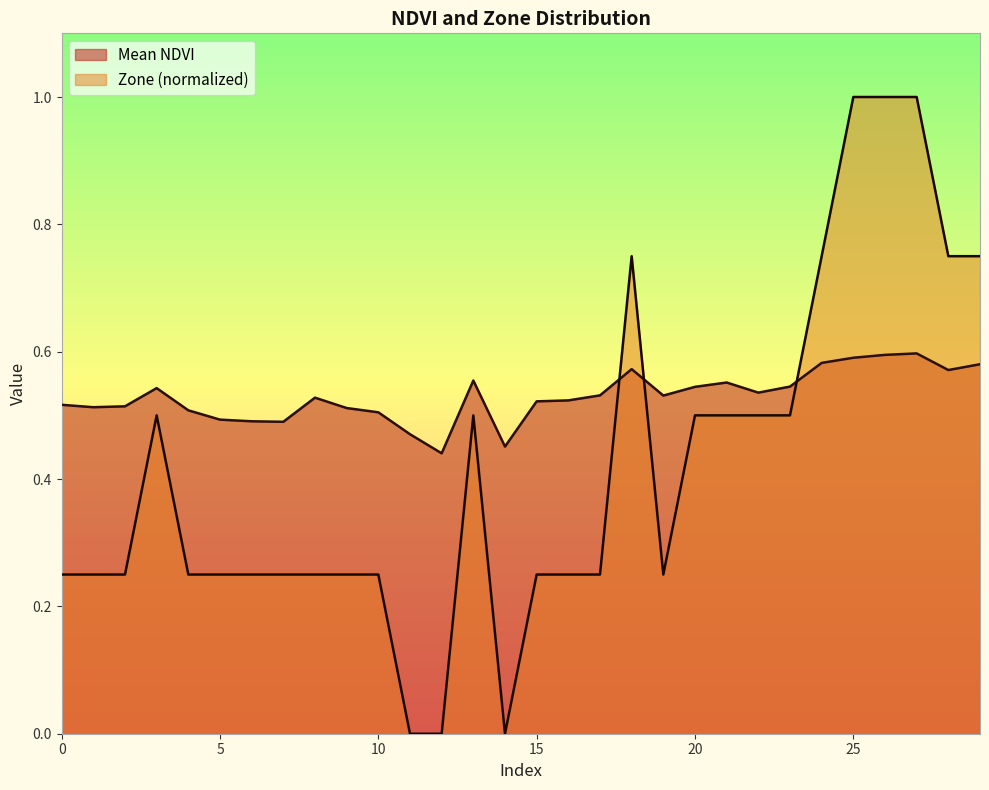

How many positive values are there?

27